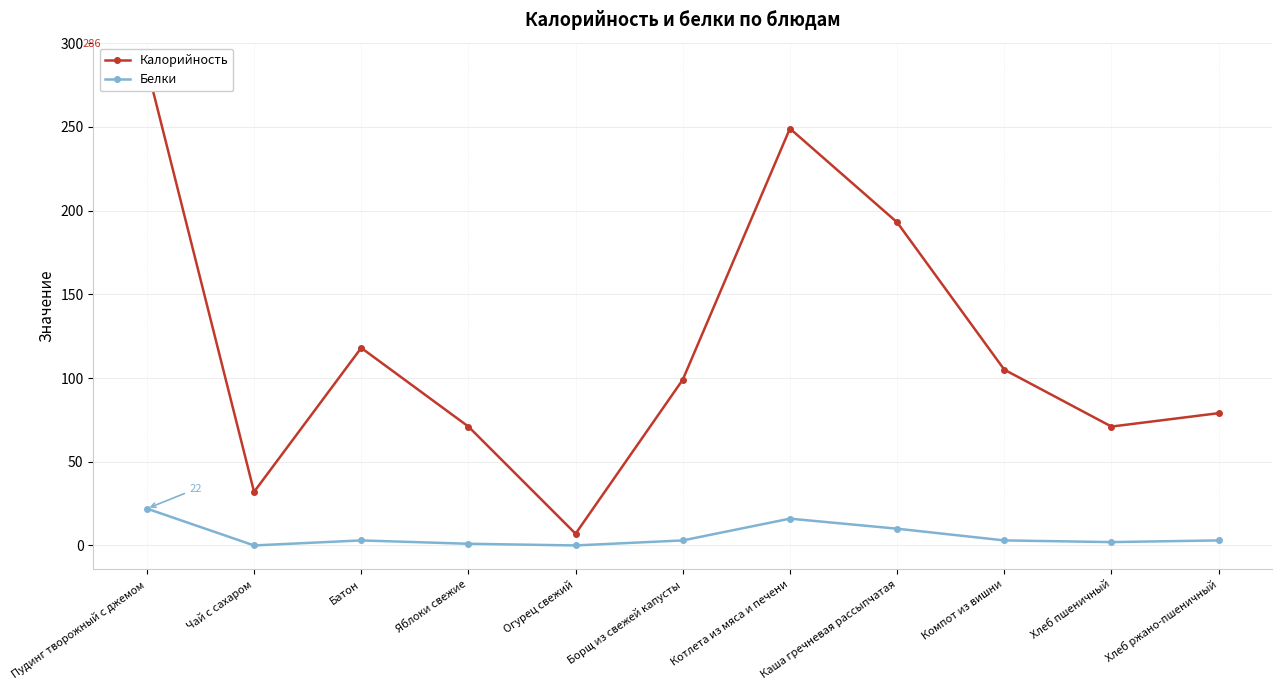

Where does the Калорийность series first go above 99?

Пудинг творожный с джемом